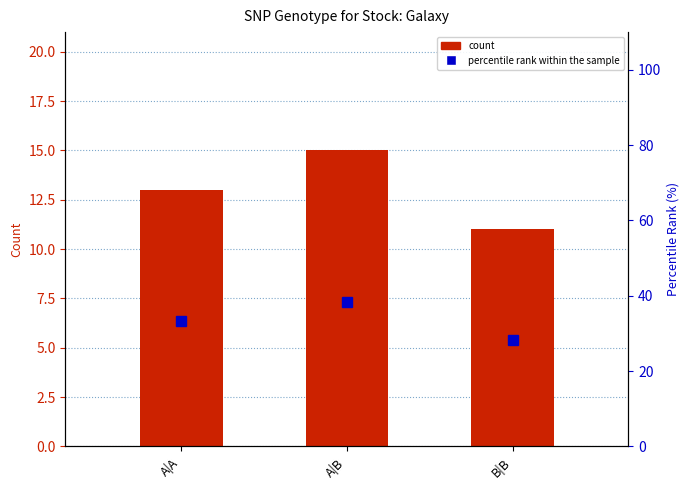

What is the minimum value shown in the chart?

11.0